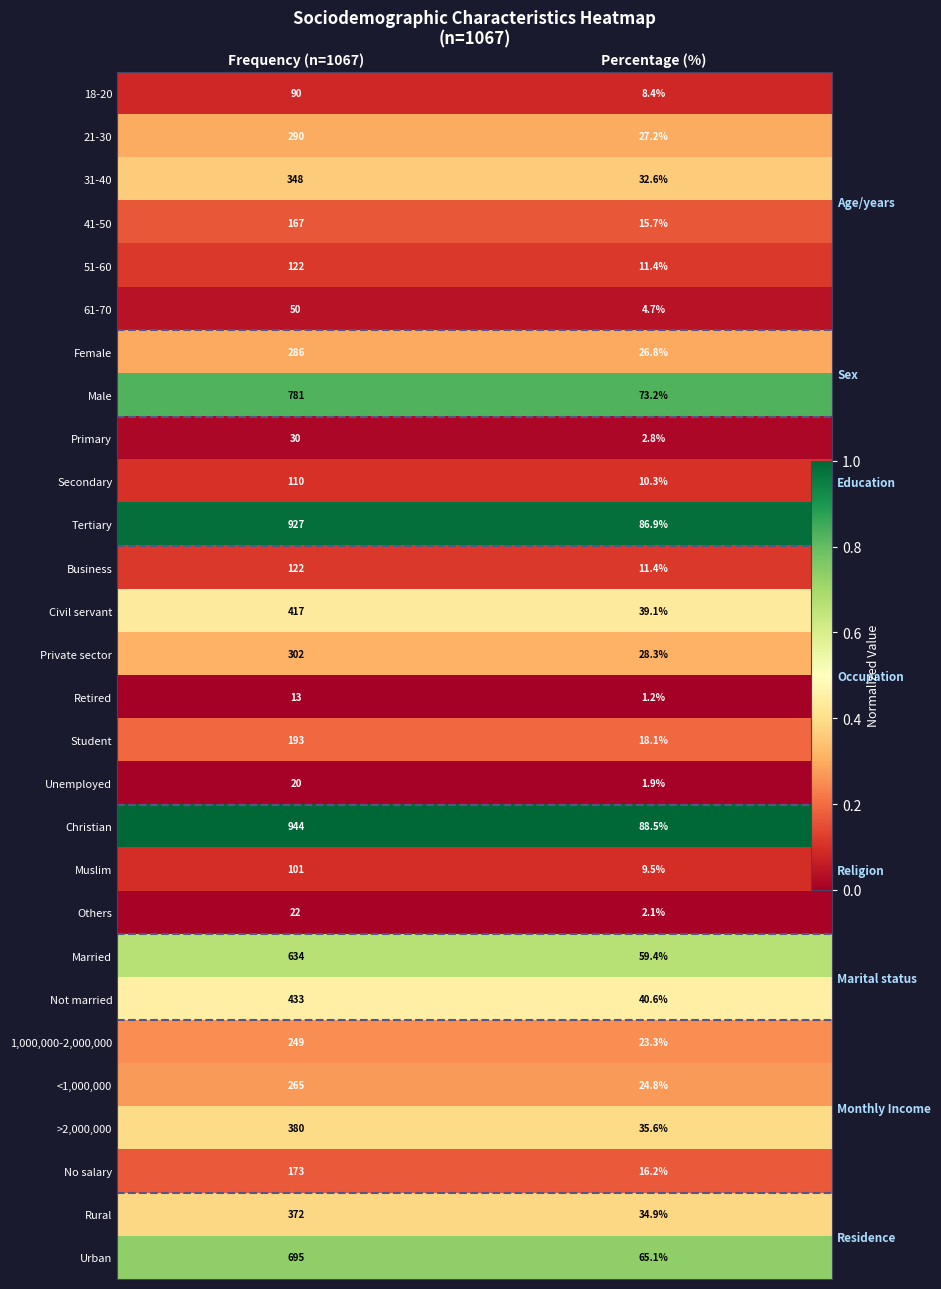

At which category is the sum across all series the highest?

Frequency (n=1067)